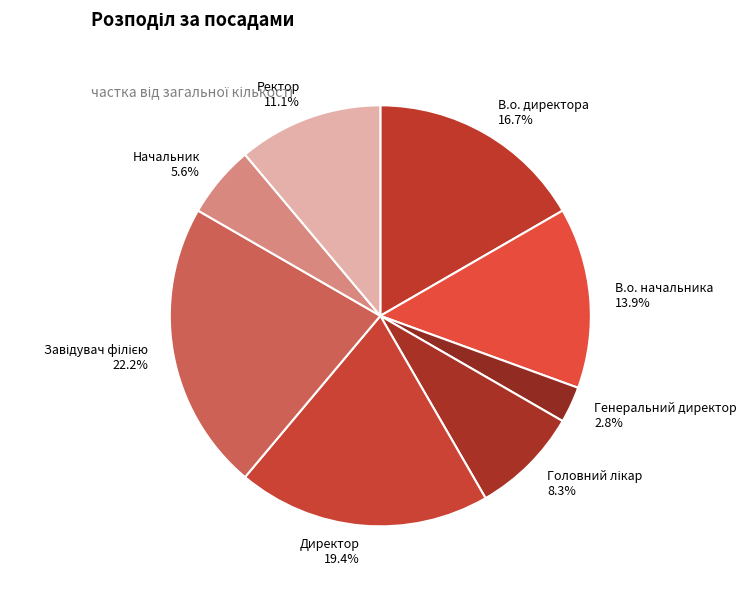

What percentage is the В.о. начальника slice, to the nearest percent?

14%